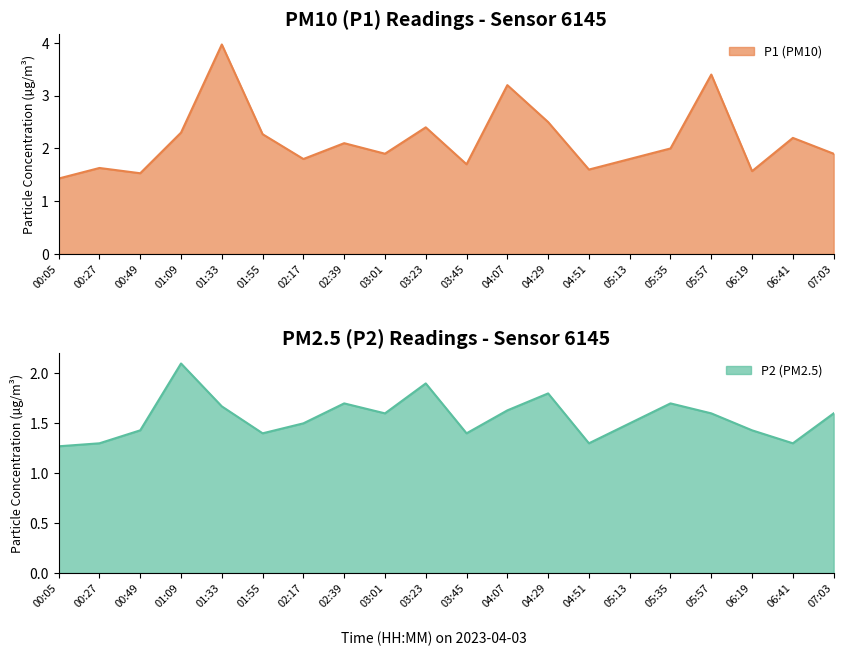

What is the difference between the maximum and second lowest values in the P2 series?

0.8